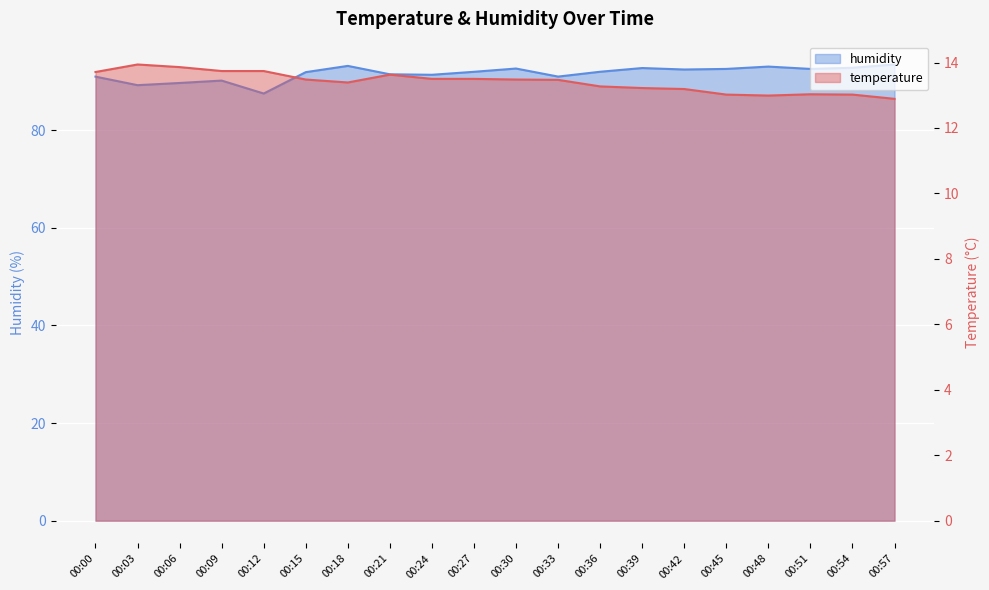

Reading left to right, extract all data points from this chart.

temperature: 00:00=13.7	00:03=13.9	00:06=13.9	00:09=13.7	00:12=13.7	00:15=13.5	00:18=13.4	00:21=13.6	00:24=13.5	00:27=13.5	00:30=13.5	00:33=13.5	00:36=13.3	00:39=13.2	00:42=13.2	00:45=13.0	00:48=13.0	00:51=13.0	00:54=13.0	00:57=12.9
humidity: 00:00=91.0	00:03=89.2	00:06=89.7	00:09=90.1	00:12=87.5	00:15=91.9	00:18=93.2	00:21=91.4	00:24=91.3	00:27=91.9	00:30=92.6	00:33=91.0	00:36=92.0	00:39=92.7	00:42=92.4	00:45=92.5	00:48=93.0	00:51=92.5	00:54=92.8	00:57=93.4